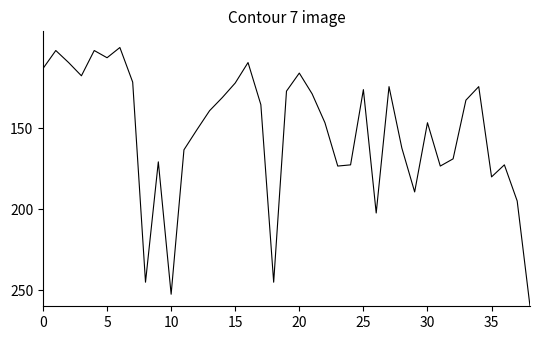

What is the greatest value displayed?

260.0